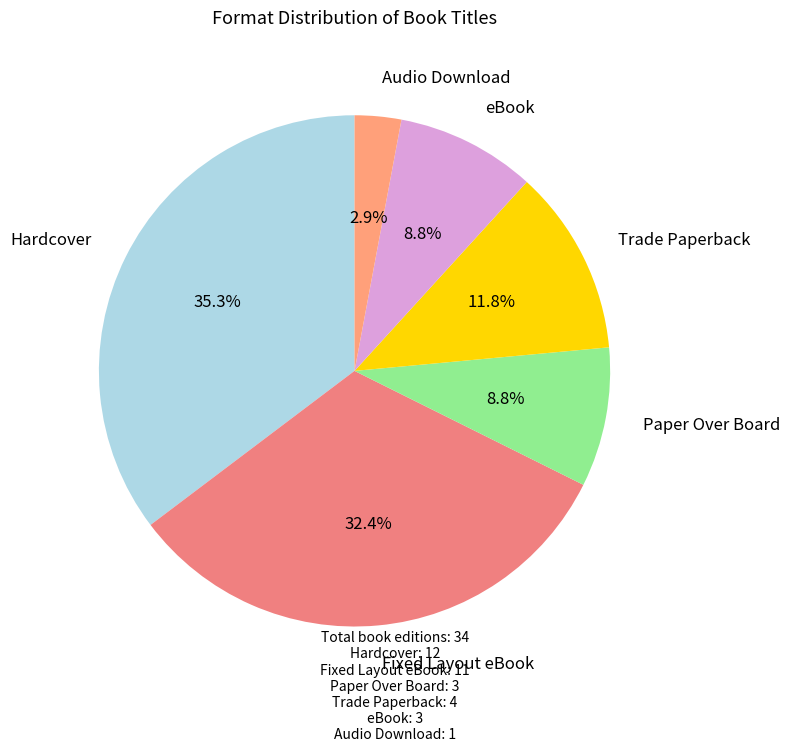

Is there any slice that represents more than half of the pie?

No